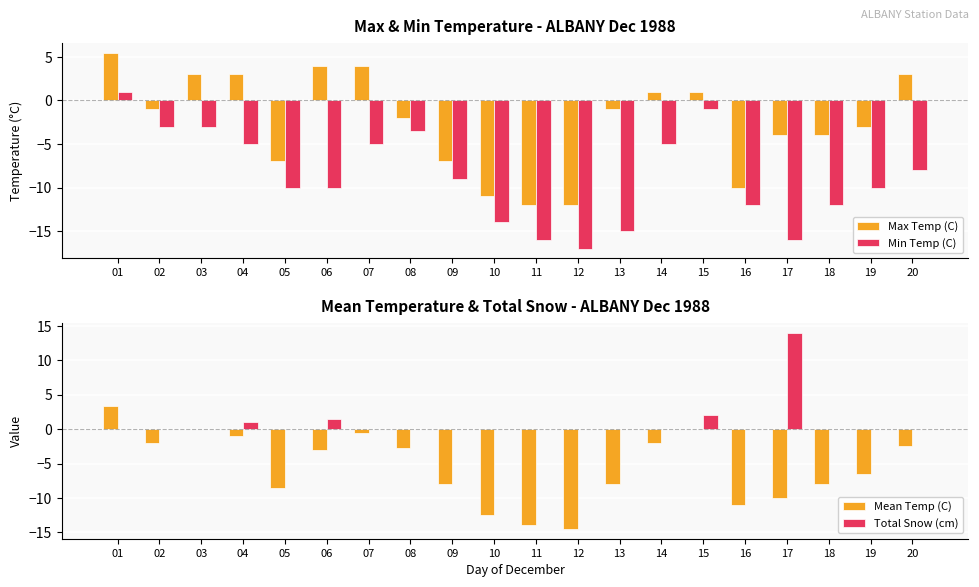

How many categories are shown in the chart?

20